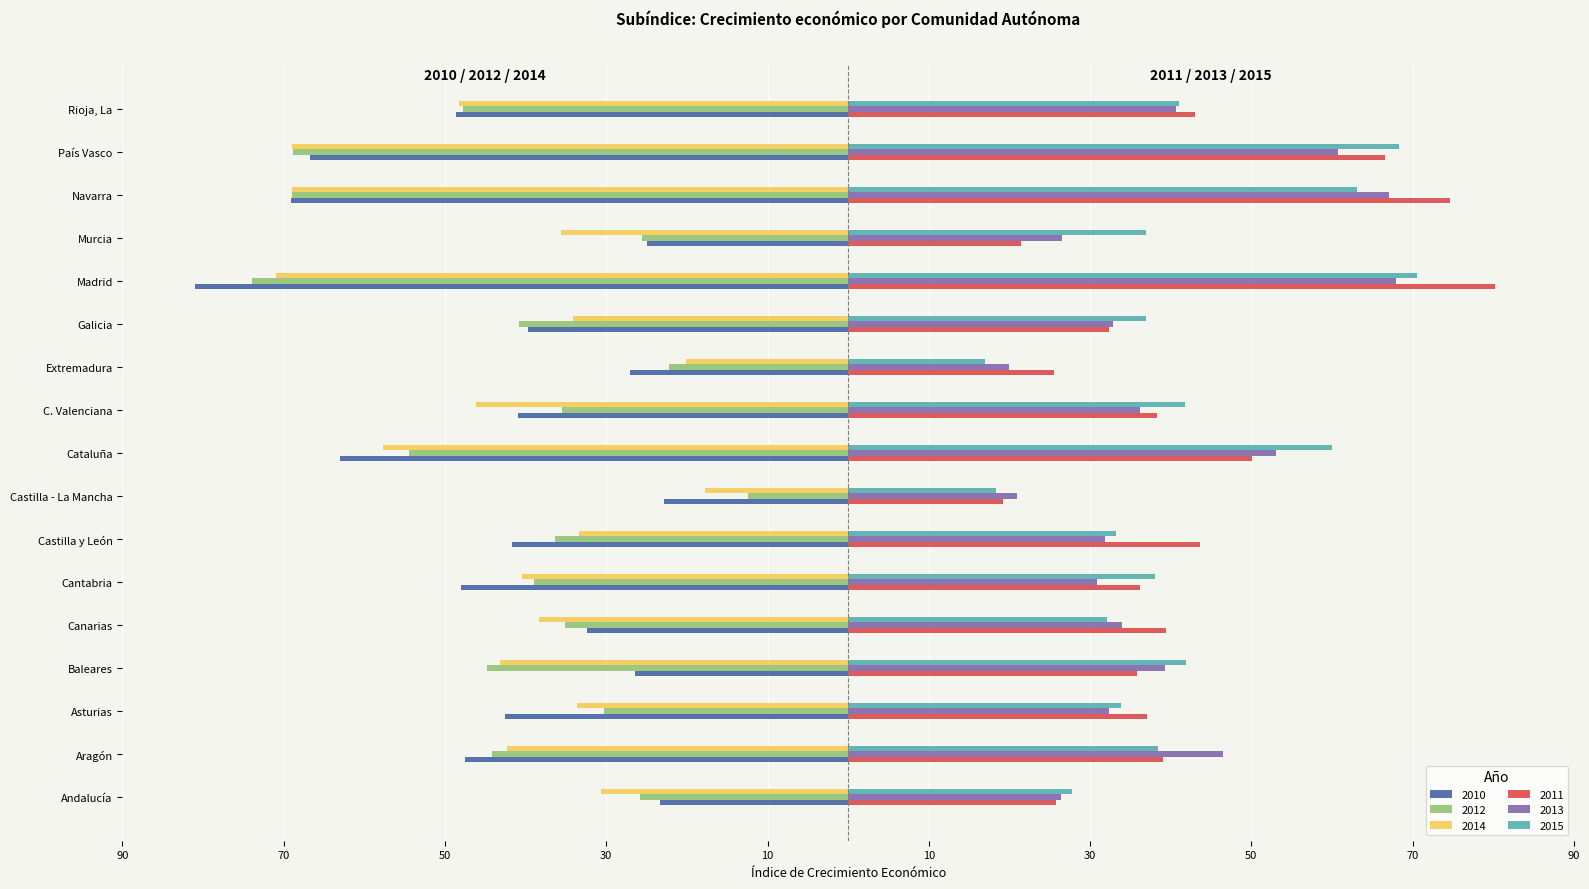

What are all the series names shown in the legend?

2010, 2012, 2014, 2011, 2013, 2015